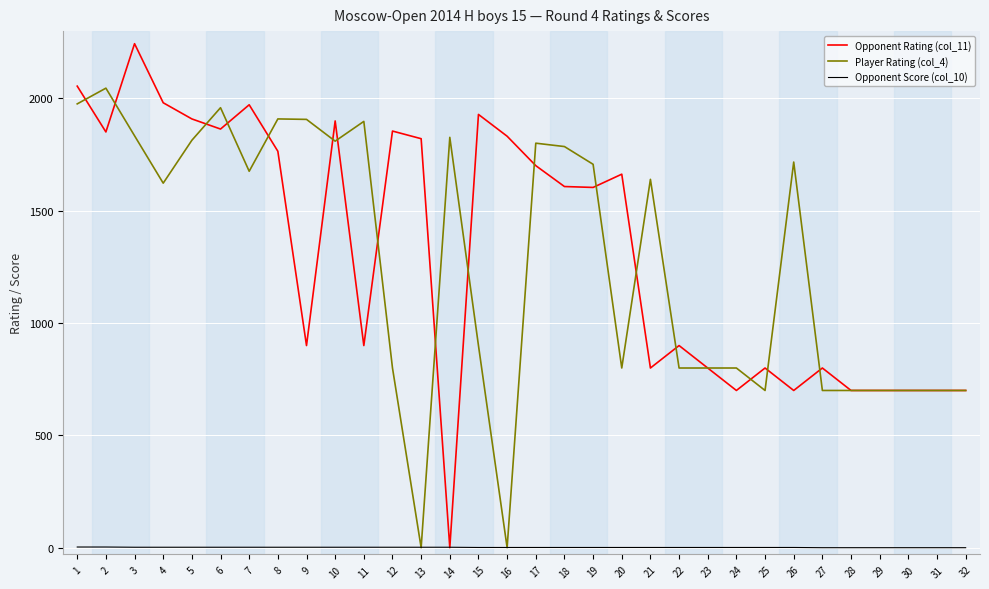

Is it true that Opponent Rating (col_11) equals 1855 at 12?

True